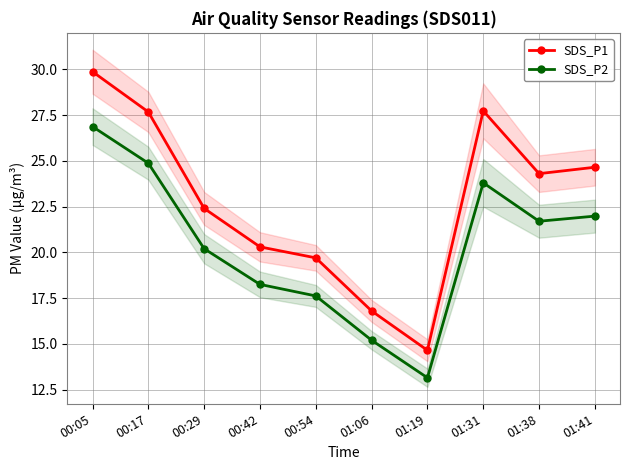

What is the spread (max minus min) of values at 00:42?

2.1